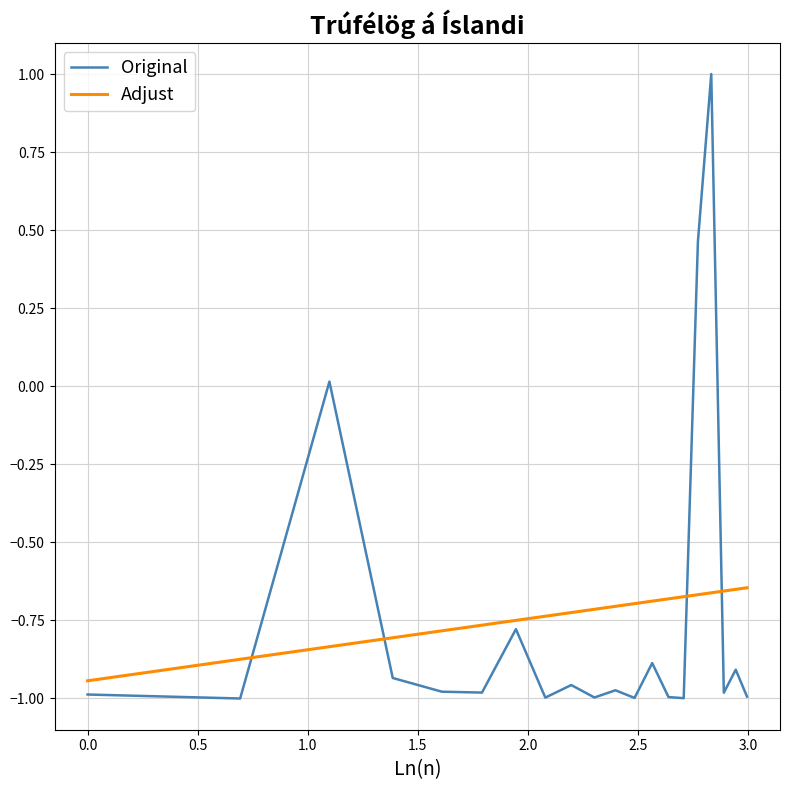

True or false: Original has more than 1 interior local peaks.

True